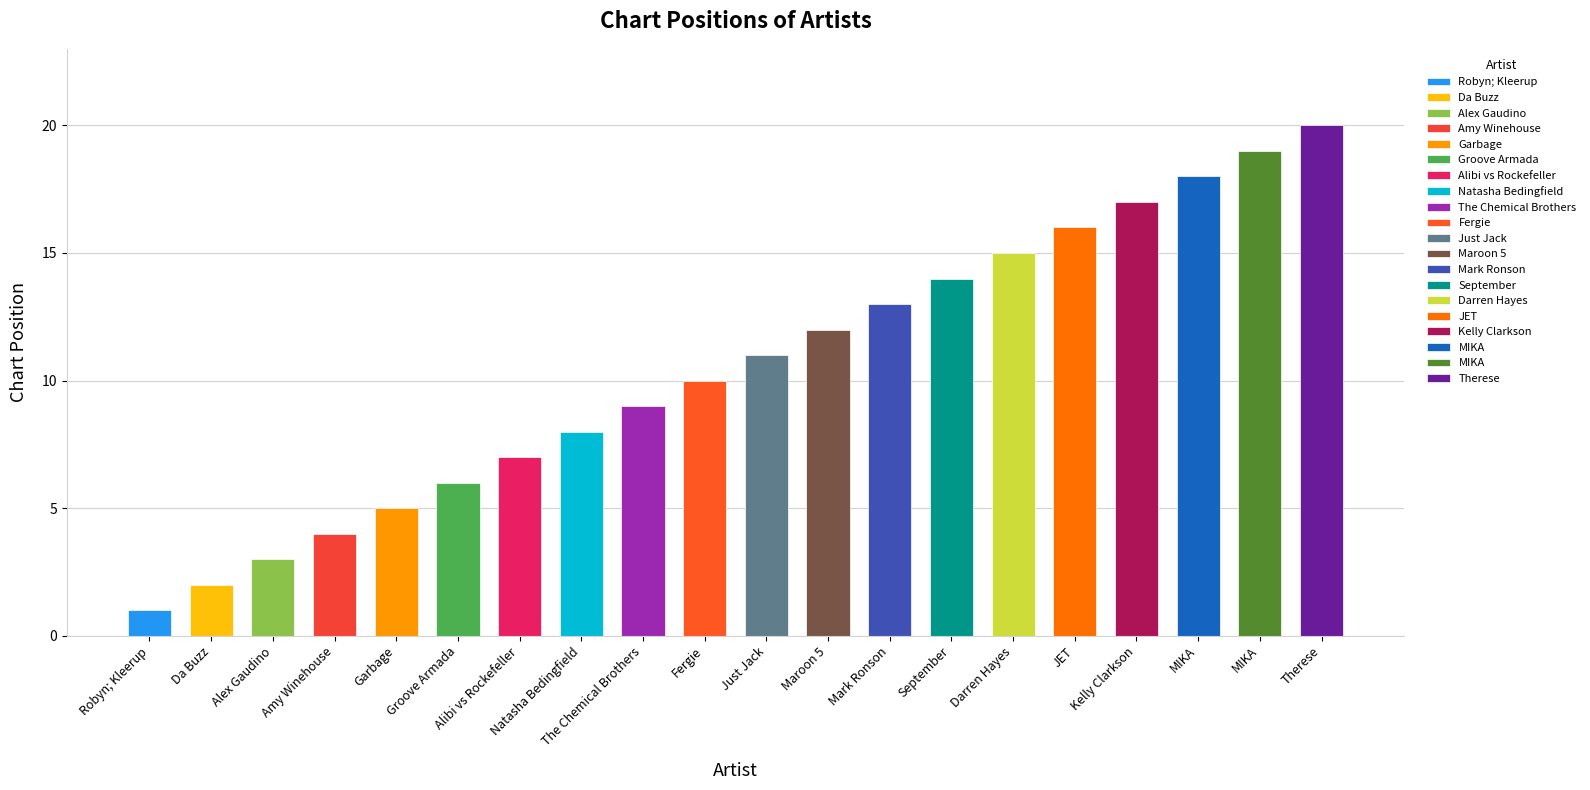

Count the number of data series in this chart.

1